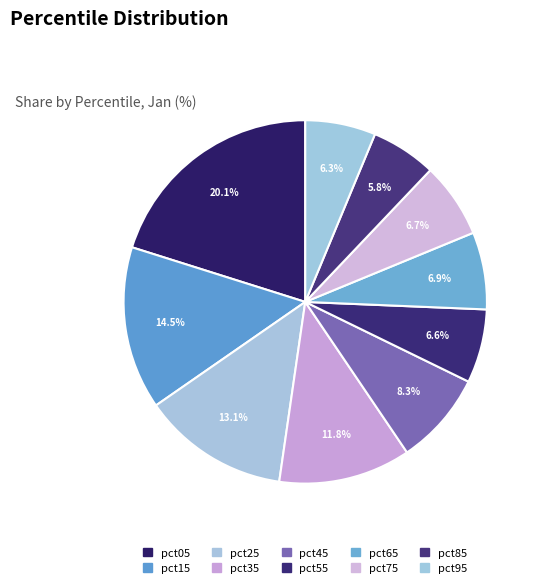

The pct75 slice represents 15% of the pie. True or false?

False